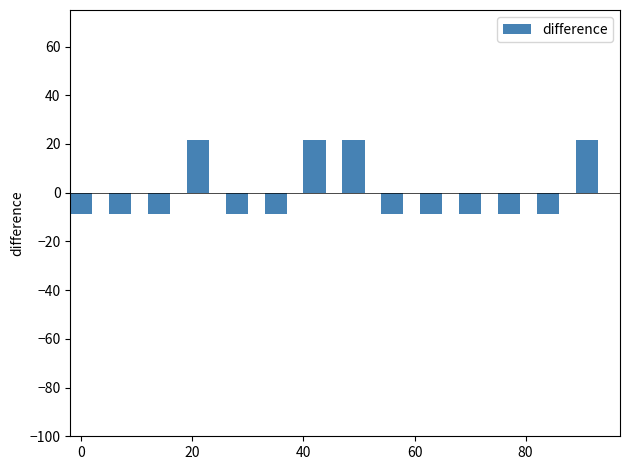

What is the difference between the second highest and minimum values?

30.0